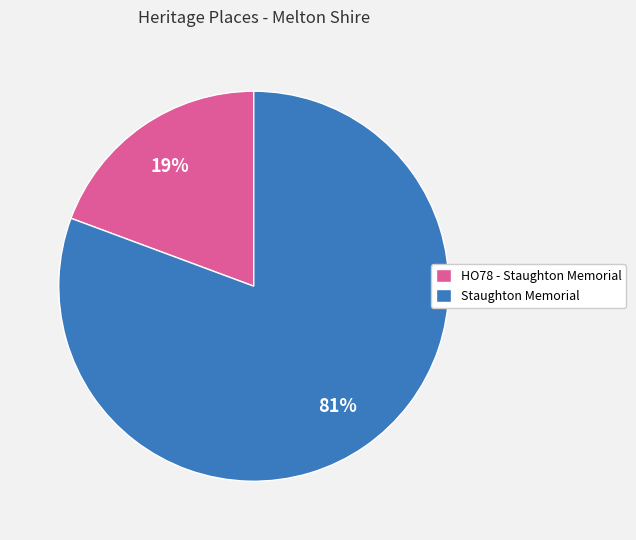

Count the number of slices in the pie.

2